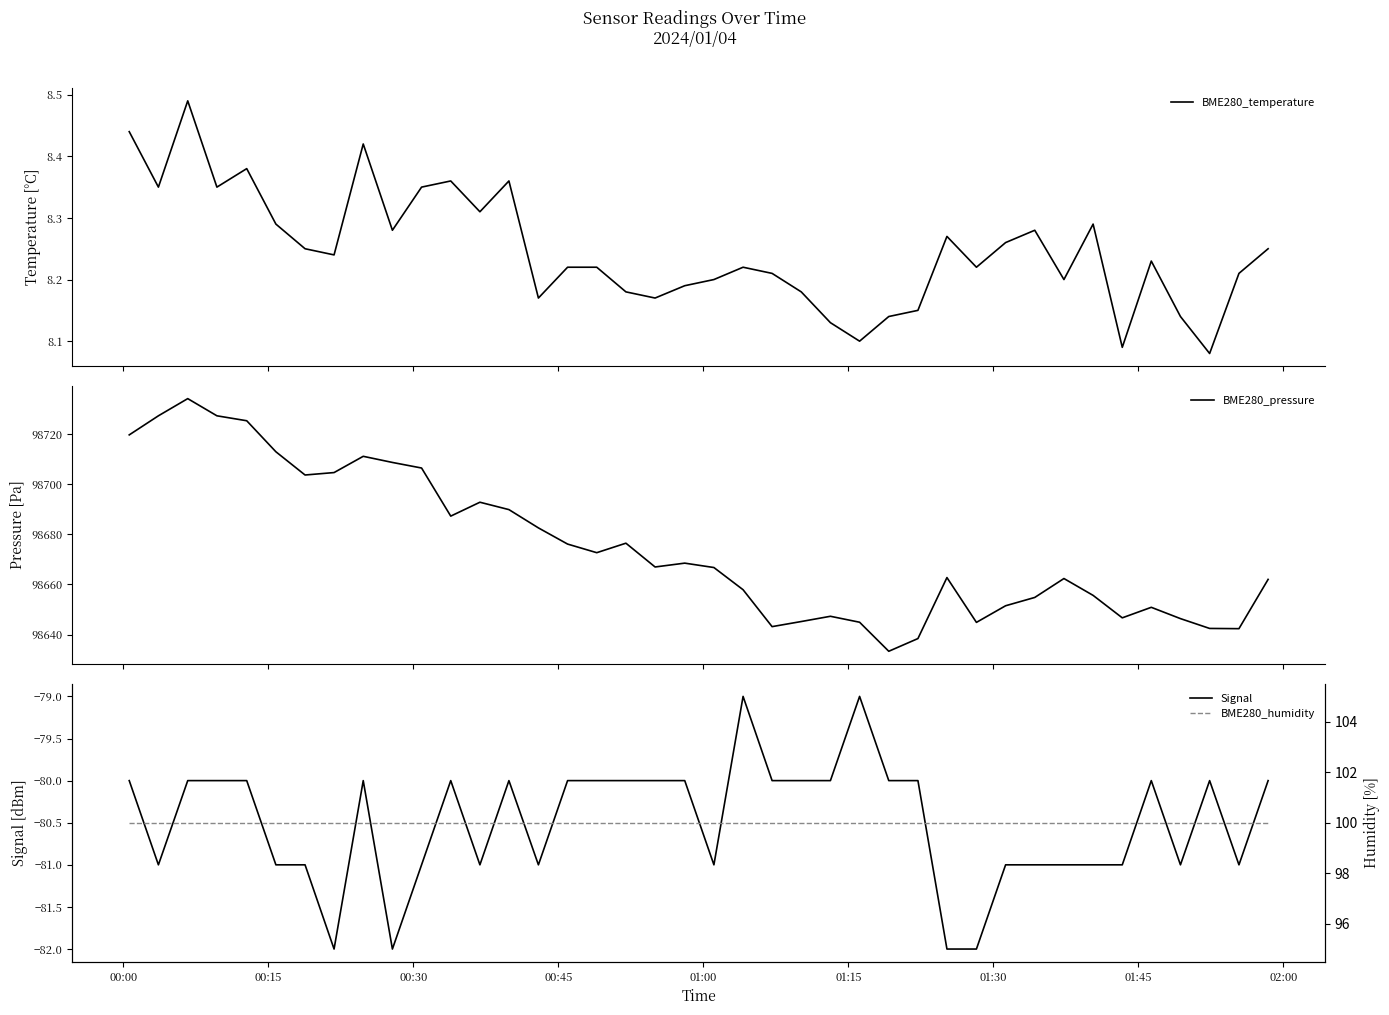

Which series has the widest spread of values?

BME280_pressure